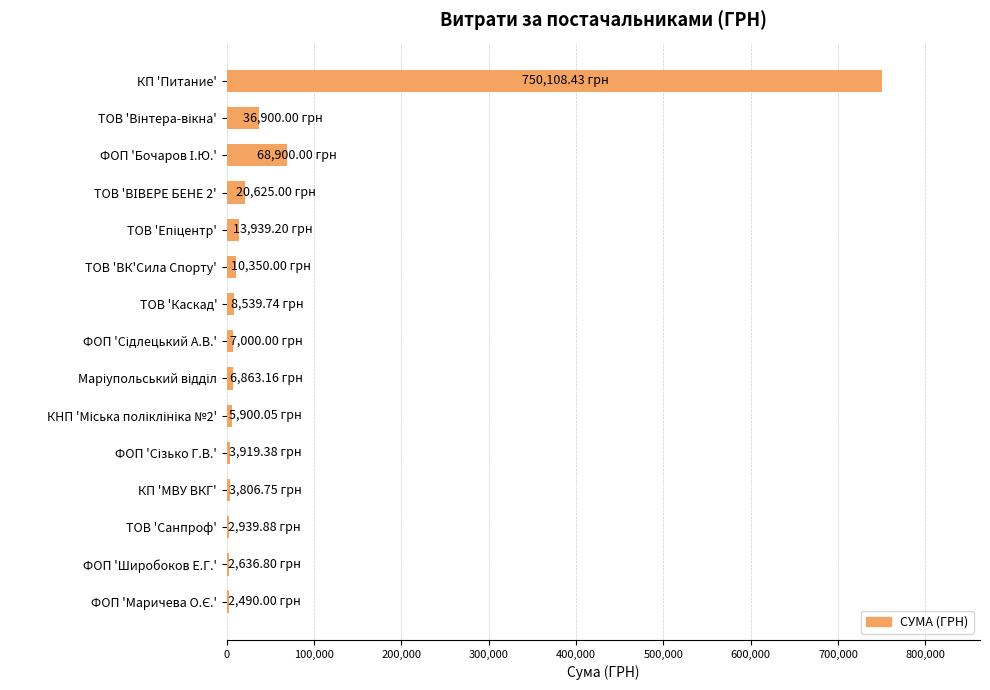

Are the bars horizontal?

Yes